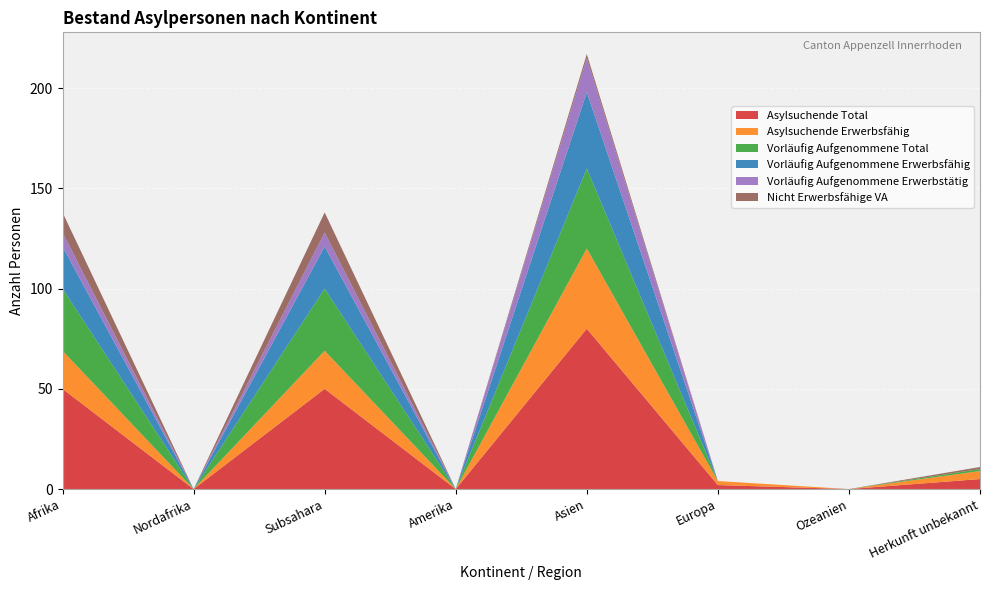

Reading right to left, list all the values displayed in this chart.

Asylsuchende Total: Herkunft unbekannt=5	Ozeanien=0	Europa=2	Asien=80	Amerika=0	Subsahara=50	Nordafrika=0	Afrika=50
Asylsuchende Erwerbsfähig: Herkunft unbekannt=4	Ozeanien=0	Europa=2	Asien=40	Amerika=0	Subsahara=19	Nordafrika=0	Afrika=19
Vorläufig Aufgenommene Total: Herkunft unbekannt=1	Ozeanien=0	Europa=0	Asien=40	Amerika=0	Subsahara=31	Nordafrika=0	Afrika=31
Vorläufig Aufgenommene Erwerbsfähig: Herkunft unbekannt=0	Ozeanien=0	Europa=0	Asien=38	Amerika=0	Subsahara=21	Nordafrika=0	Afrika=21
Vorläufig Aufgenommene Erwerbstätig: Herkunft unbekannt=0	Ozeanien=0	Europa=0	Asien=17	Amerika=0	Subsahara=7	Nordafrika=0	Afrika=7
Nicht Erwerbsfähige VA: Herkunft unbekannt=1	Ozeanien=0	Europa=0	Asien=2	Amerika=0	Subsahara=10	Nordafrika=0	Afrika=10